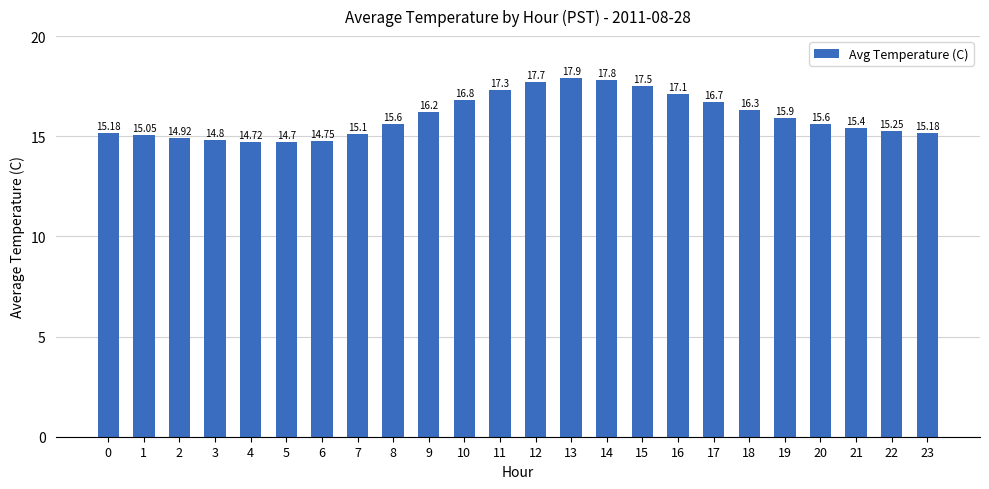

Approximately how many times larger is the value at 14 compared to 0?

1.2